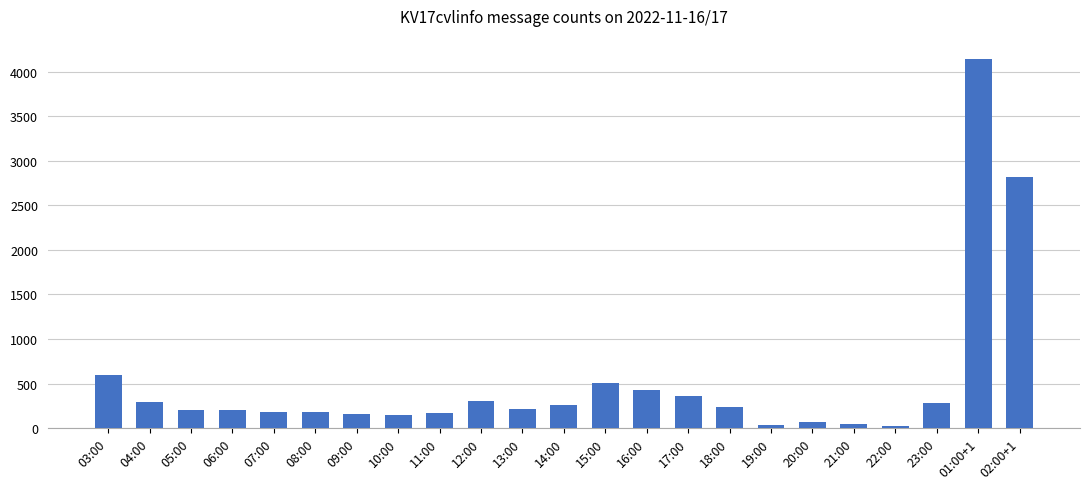

What is the label of the 6th bar from the right?

20:00